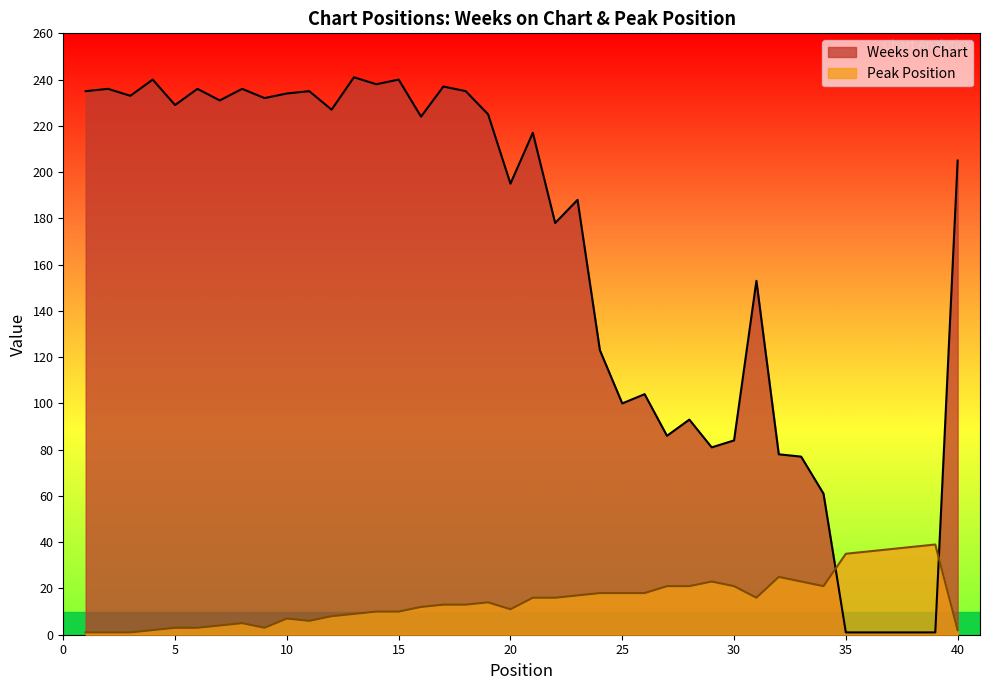

Is the value of Weeks on Chart at 14 greater than the value of Peak Position at 9?

Yes